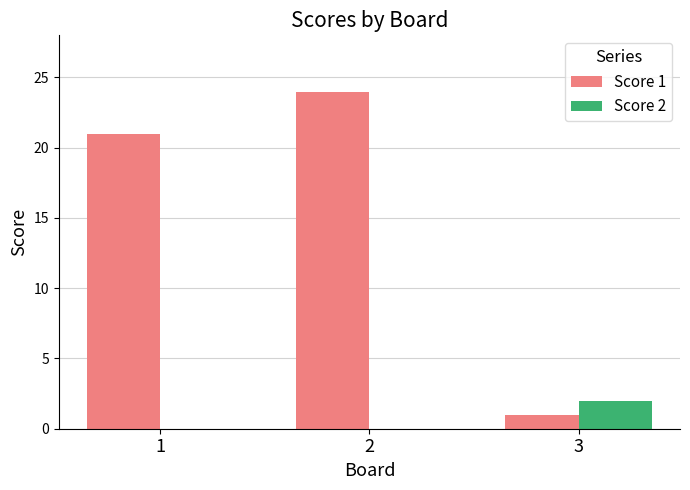

Which series has the largest total across all categories?

Score 1